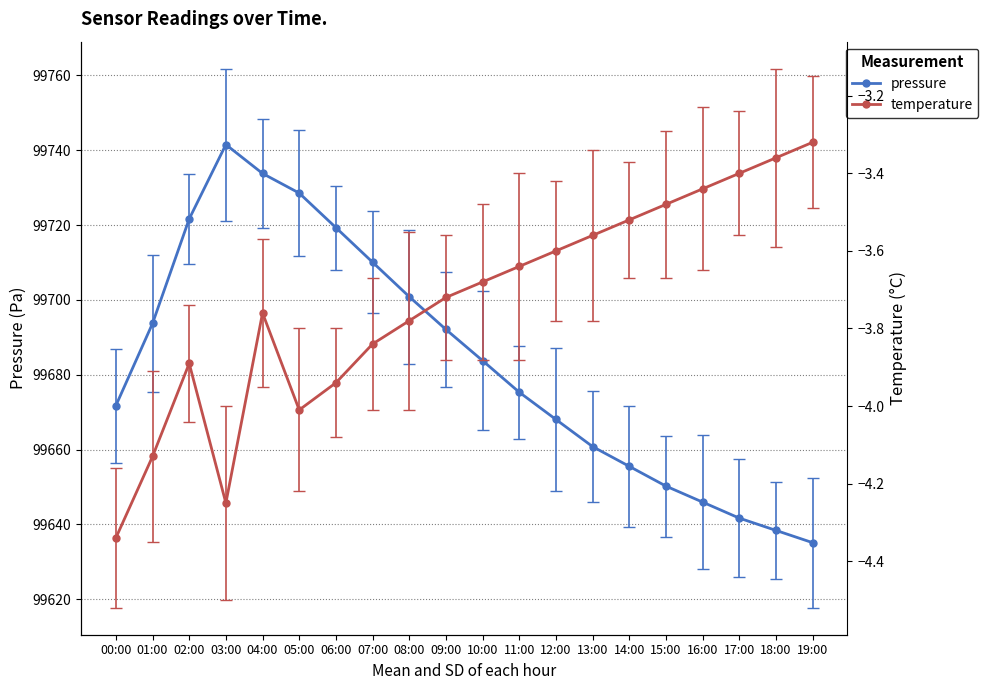

What is the spread (max minus min) of values at 10:00?

99687.4